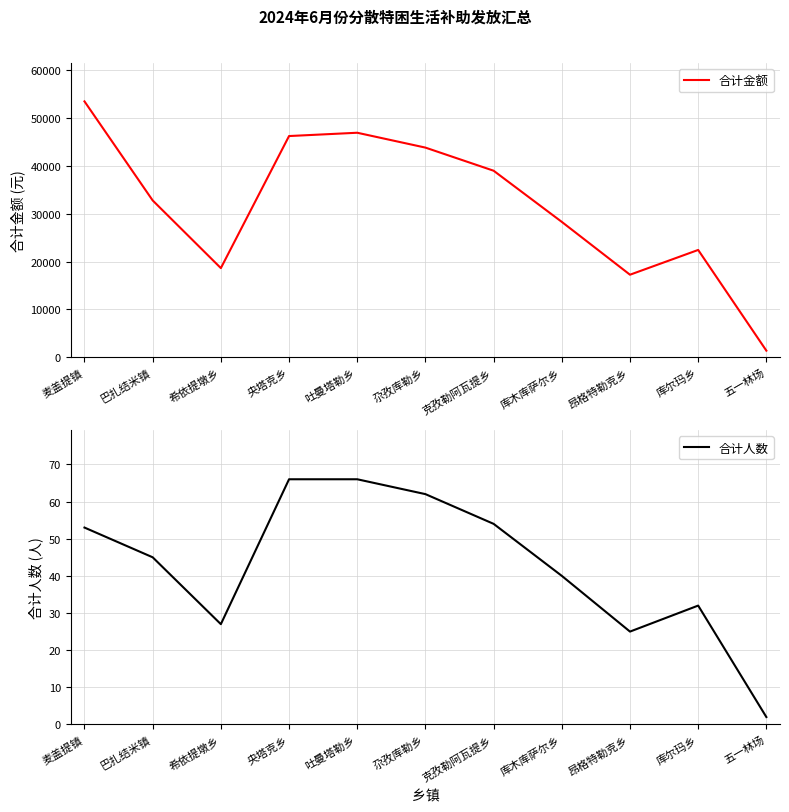

True or false: 合计人数 and 合计金额 cross at least once.

False